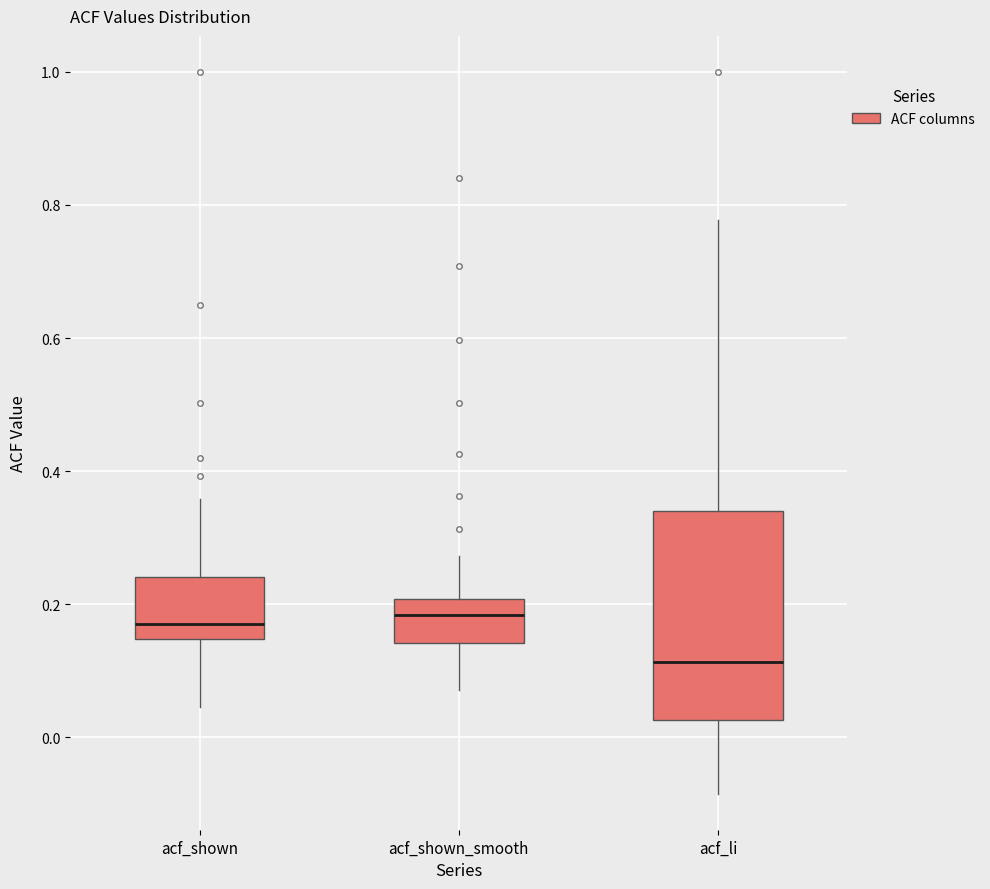

Reading left to right, read every box against the y-axis: the position of its median line, the range the box covers, and the ends of its whiskers. The values are not printed on the chart, so give them approximately, as read against the axis.

acf_shown: median 0.18, box 0.14 to 0.24, whiskers 0.04 to 0.36
acf_shown_smooth: median 0.18, box 0.14 to 0.20, whiskers 0.08 to 0.28
acf_li: median 0.12, box 0.02 to 0.34, whiskers -0.08 to 0.78